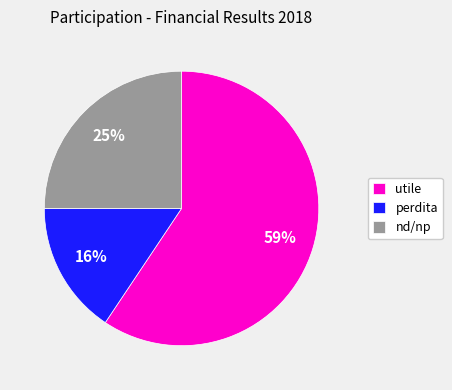

To the nearest percent, what is the difference between the utile and nd/np slice percentages?

34%